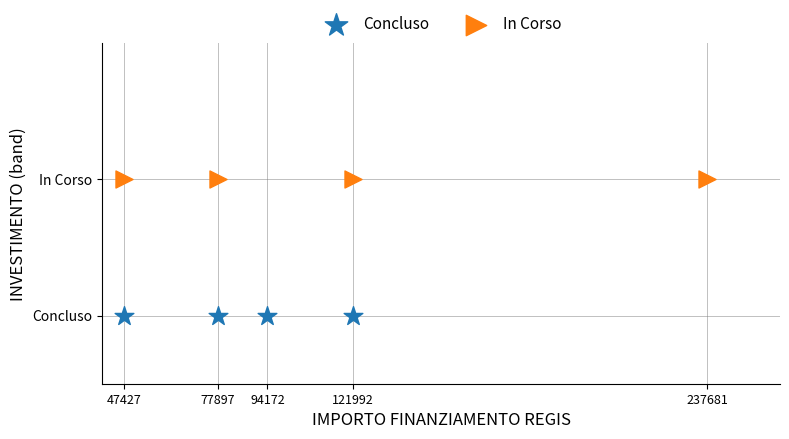

Which series contains the highest Y value?

In Corso